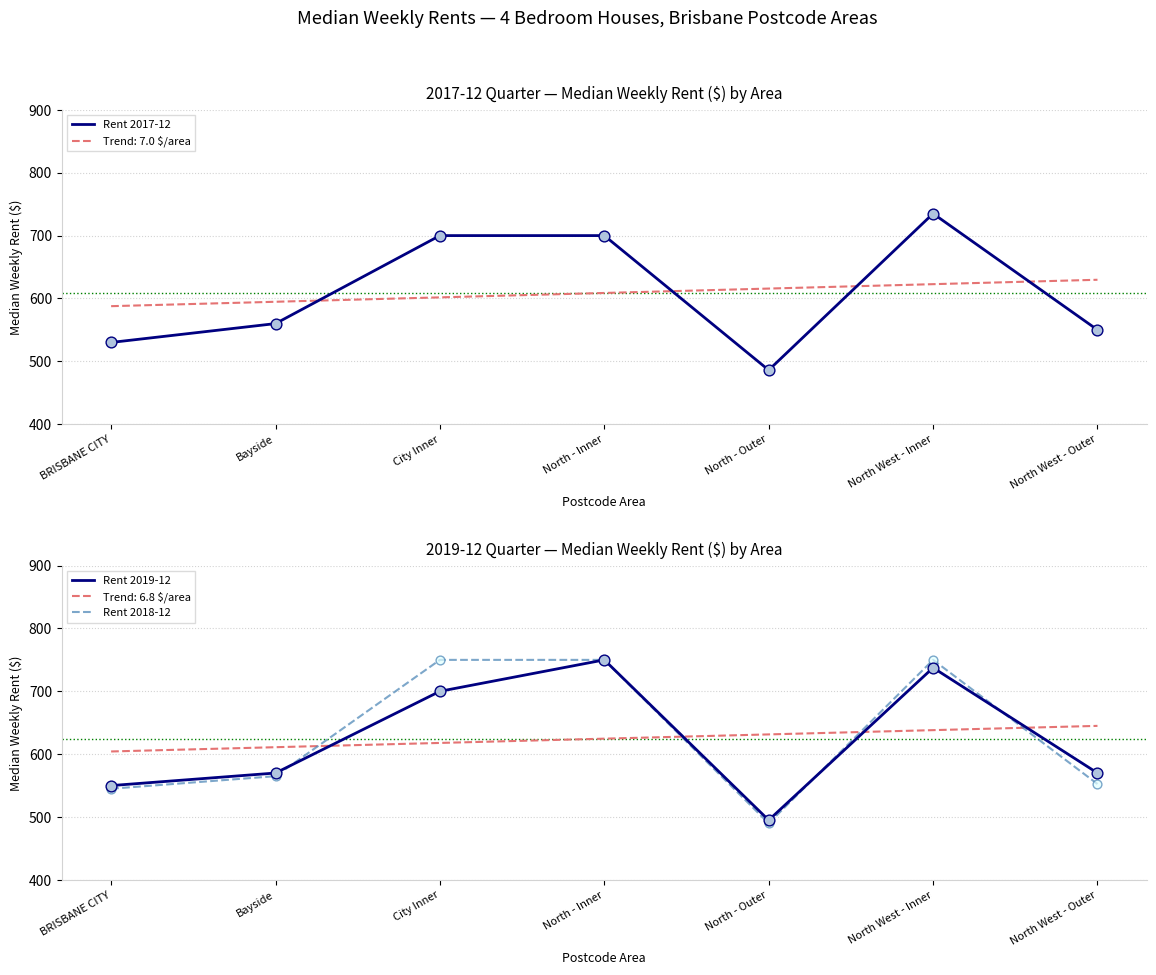

Which series has the largest Y range (max minus min)?

Rent 2018-12